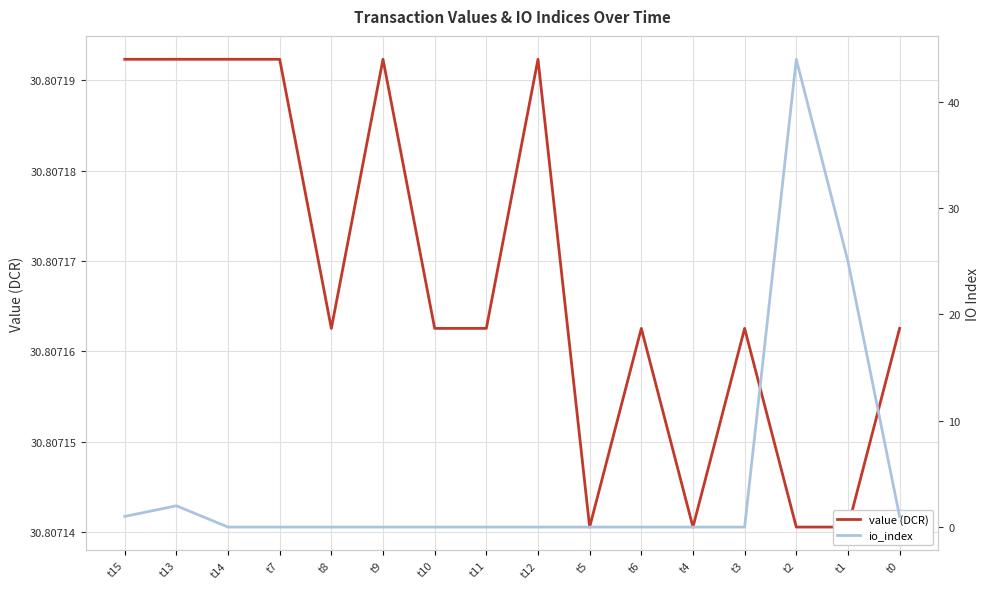

What is the value of the value (DCR) point at the 10th from the left?

30.8